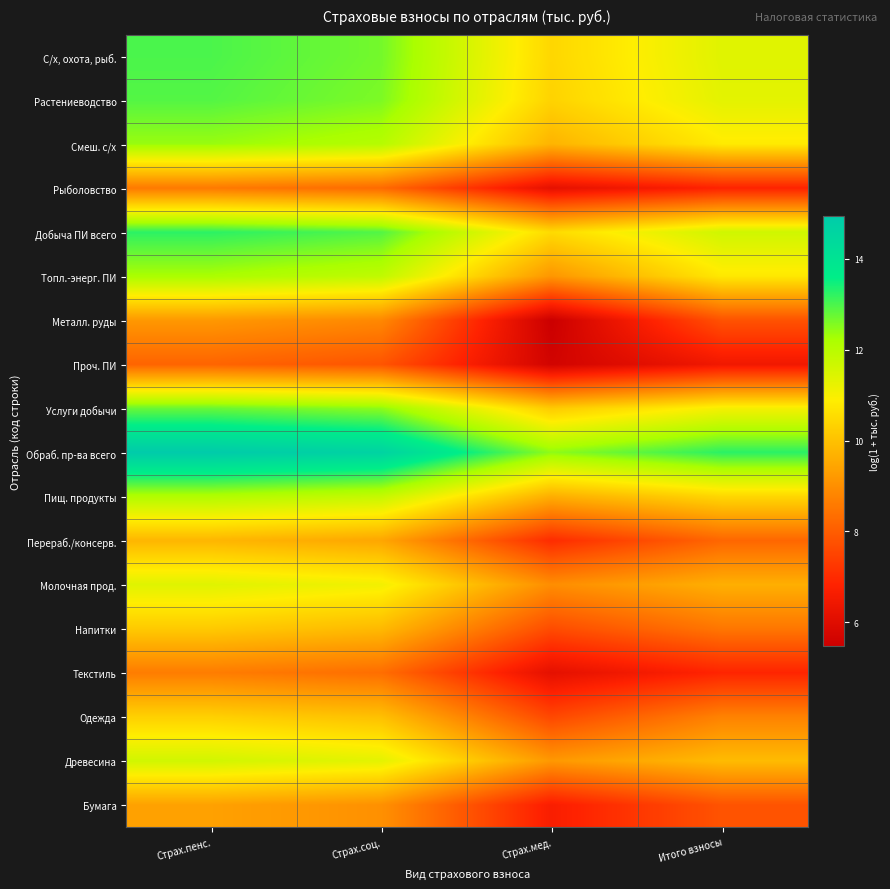

Reading left to right, transcribe all the data shown in this chart.

С/х, охота, рыб.: Страх.пенс.=13.0	Страх.соц.=12.7	Страх.мед.=10.4	Итого взносы=11.4
Растениеводство: Страх.пенс.=12.9	Страх.соц.=12.6	Страх.мед.=10.4	Итого взносы=11.3
Смеш. с/х: Страх.пенс.=12.4	Страх.соц.=12.0	Страх.мед.=9.7	Итого взносы=10.8
Рыболовство: Страх.пенс.=8.6	Страх.соц.=8.3	Страх.мед.=6.2	Итого взносы=6.8
Добыча ПИ всего: Страх.пенс.=13.2	Страх.соц.=12.9	Страх.мед.=10.5	Итого взносы=11.6
Топл.-энерг. ПИ: Страх.пенс.=12.2	Страх.соц.=11.9	Страх.мед.=9.1	Итого взносы=10.8
Металл. руды: Страх.пенс.=9.2	Страх.соц.=8.9	Страх.мед.=5.5	Итого взносы=7.8
Проч. ПИ: Страх.пенс.=8.1	Страх.соц.=7.8	Страх.мед.=5.6	Итого взносы=6.5
Услуги добычи: Страх.пенс.=12.8	Страх.соц.=12.5	Страх.мед.=10.2	Итого взносы=11.0
Обраб. пр-ва всего: Страх.пенс.=15.0	Страх.соц.=14.6	Страх.мед.=12.5	Итого взносы=13.3
Пищ. продукты: Страх.пенс.=12.1	Страх.соц.=11.8	Страх.мед.=9.6	Итого взносы=10.4
Перераб./консерв.: Страх.пенс.=9.8	Страх.соц.=9.5	Страх.мед.=7.0	Итого взносы=8.2
Молочная прод.: Страх.пенс.=11.4	Страх.соц.=11.1	Страх.мед.=9.0	Итого взносы=9.6
Напитки: Страх.пенс.=10.2	Страх.соц.=9.9	Страх.мед.=7.7	Итого взносы=8.5
Текстиль: Страх.пенс.=8.6	Страх.соц.=8.3	Страх.мед.=6.1	Итого взносы=6.9
Одежда: Страх.пенс.=10.3	Страх.соц.=10.0	Страх.мед.=7.6	Итого взносы=8.7
Древесина: Страх.пенс.=11.6	Страх.соц.=11.3	Страх.мед.=9.2	Итого взносы=9.9
Бумага: Страх.пенс.=9.4	Страх.соц.=9.0	Страх.мед.=6.7	Итого взносы=7.8